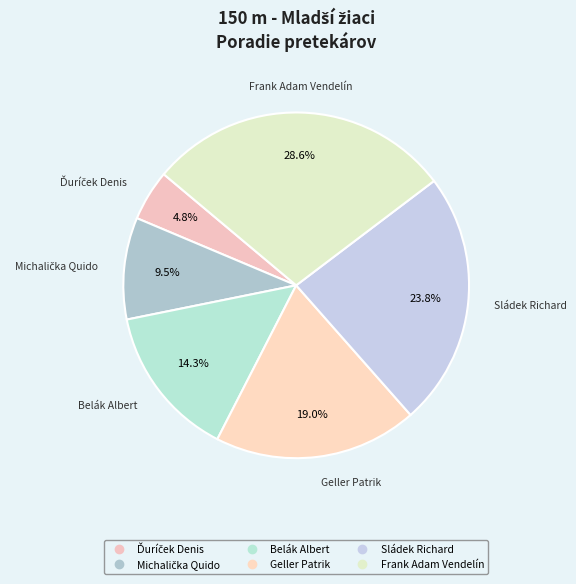

How many slices are in this pie chart?

6